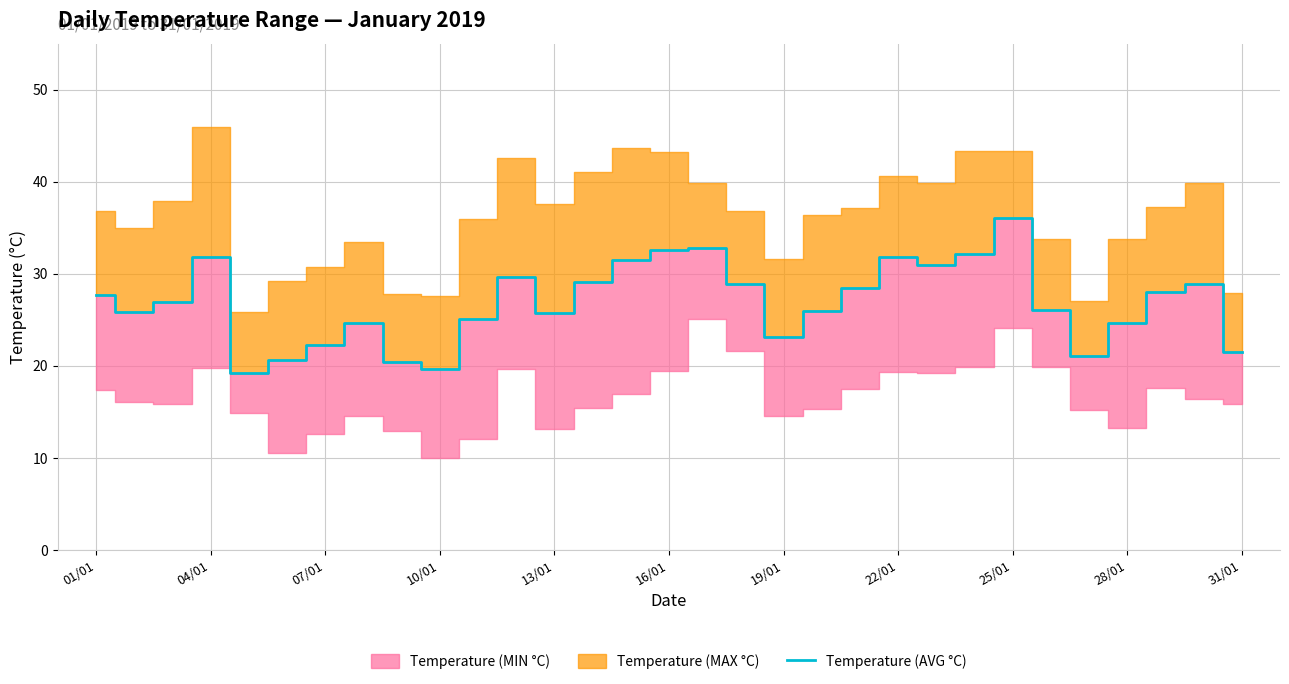

True or false: the data has more than 2 interior local peaks.

True